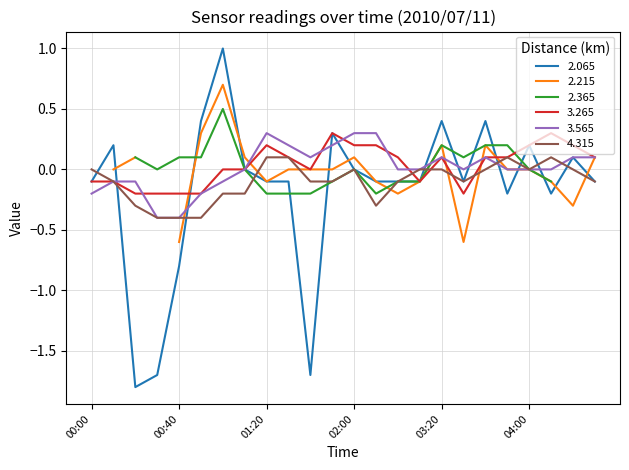

Which series has the widest spread of values?

2.065